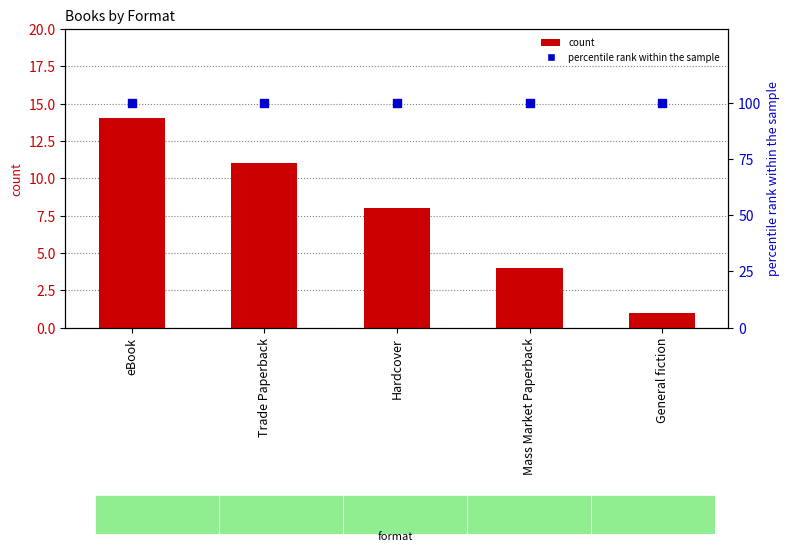

Which series contains the highest Y value?

percentile rank within the sample